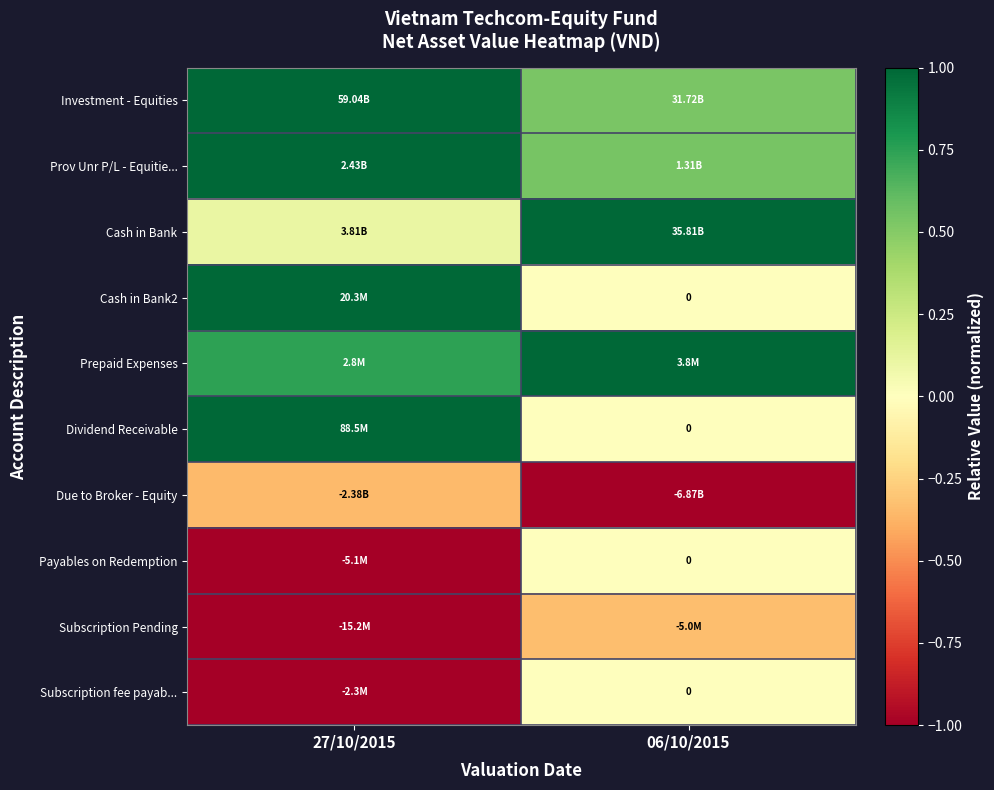

Is the value of Due to Broker - Equity at 06/10/2015 greater than the value of Payables on Redemption at 27/10/2015?

No